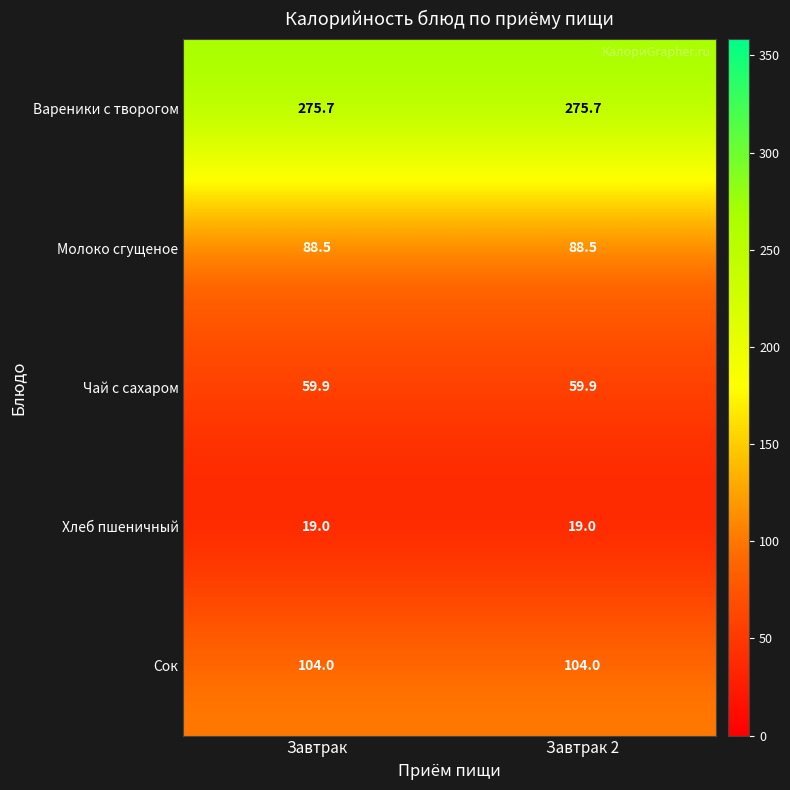

Is it true that Сок equals 150.3 at Завтрак?

False